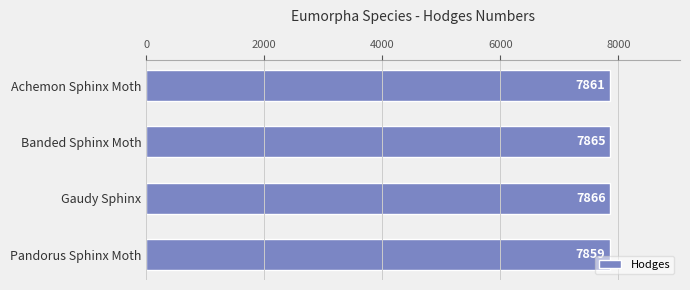

True or false: the data shows 7866 at Gaudy Sphinx.

True